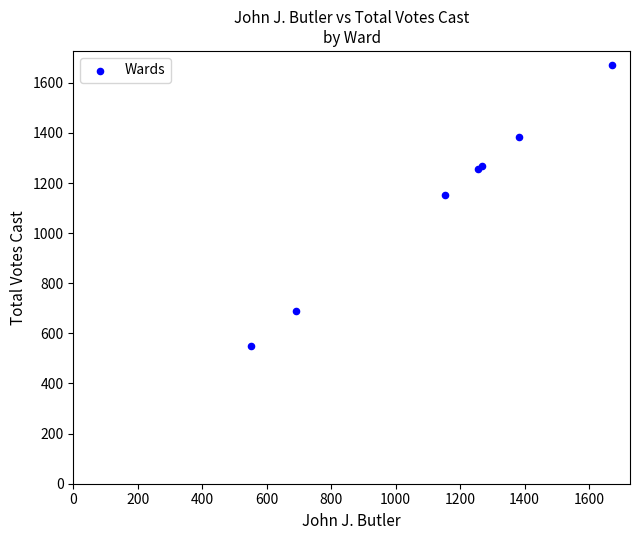

What Y value in the scatter plot is closest to 1110?

1154